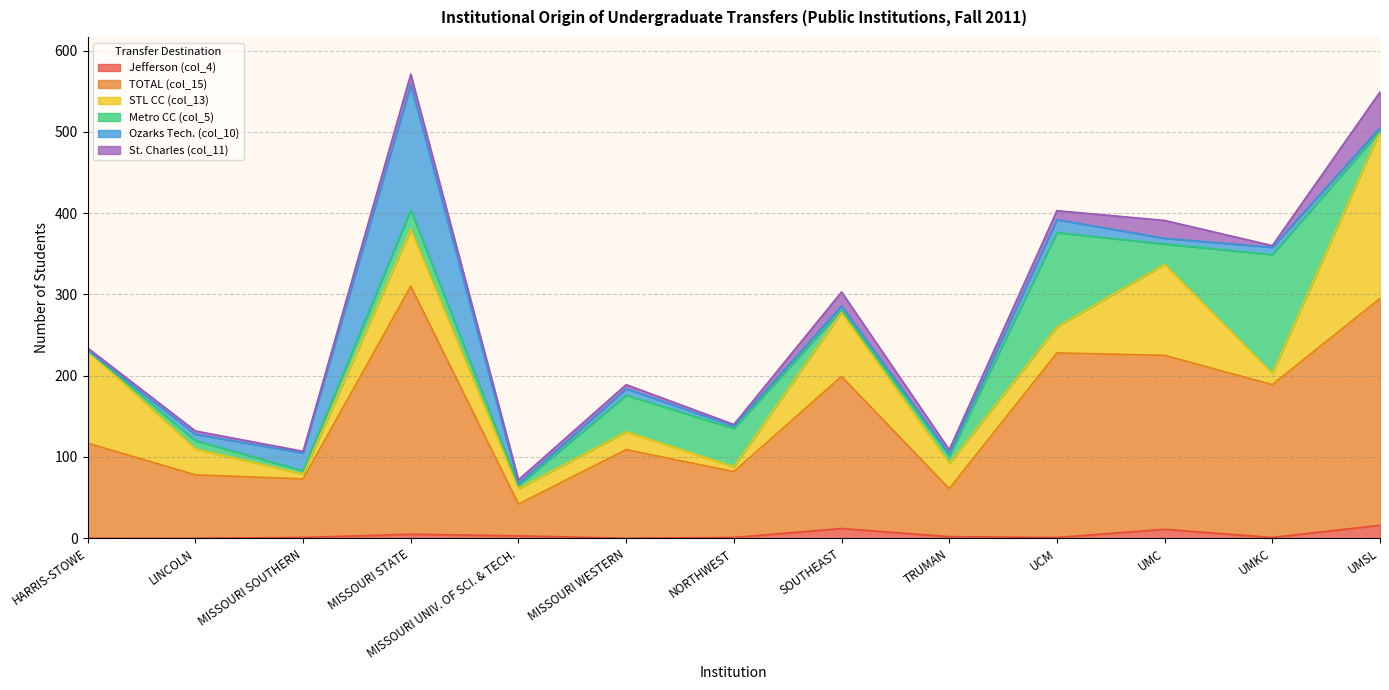

Is it true that Jefferson (col_4) equals -8 at LINCOLN?

False